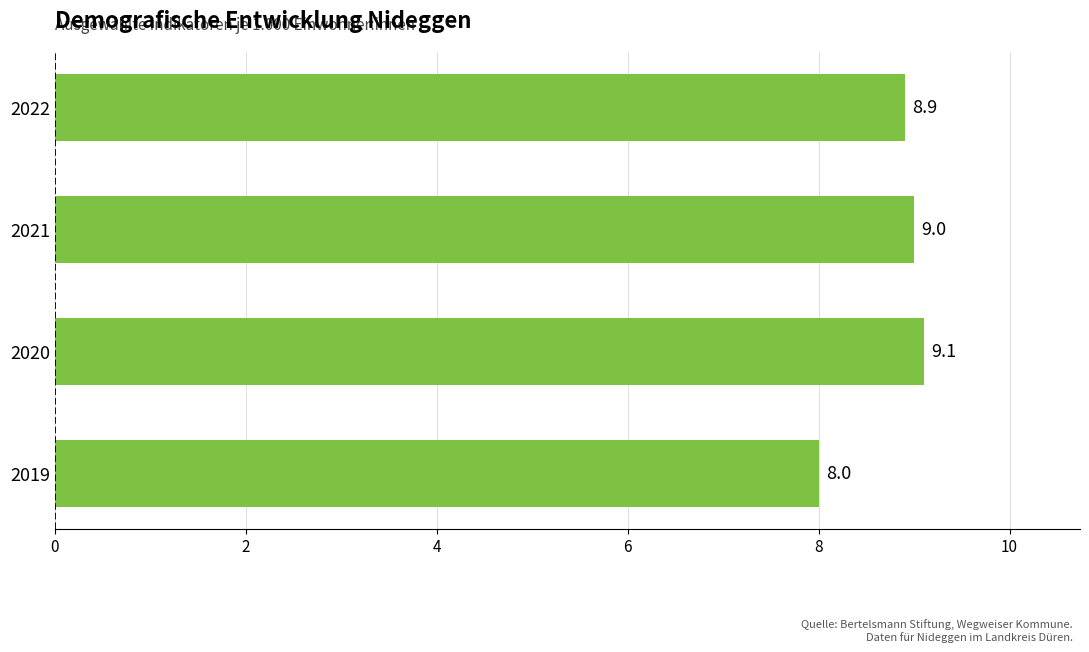

What is the difference between the maximum and minimum values?

1.1